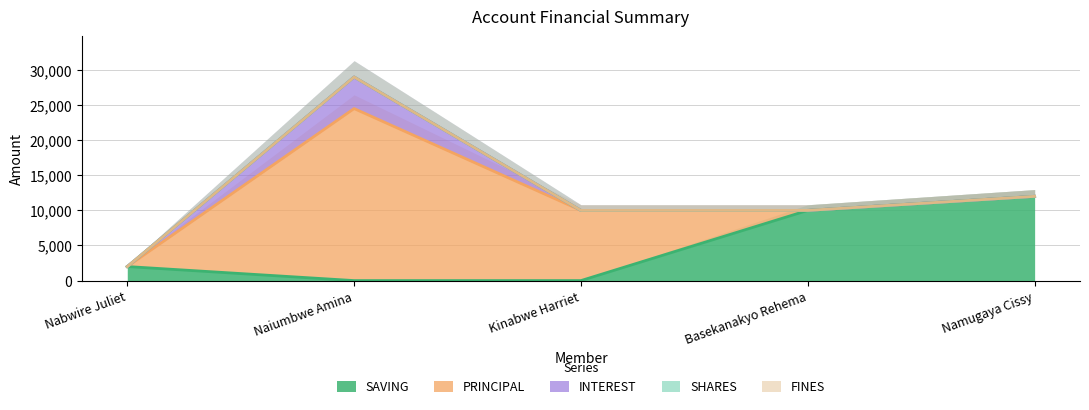

The SAVING series shows 0 at Naiumbwe Amina. True or false?

True